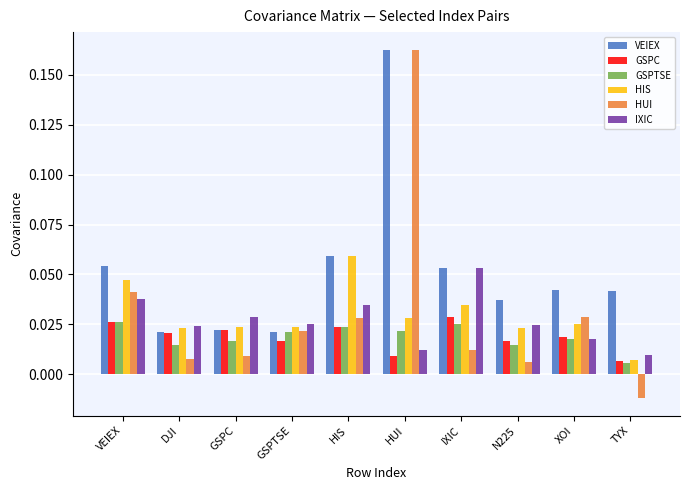

How many GSPC values are between 0 and 1?

10